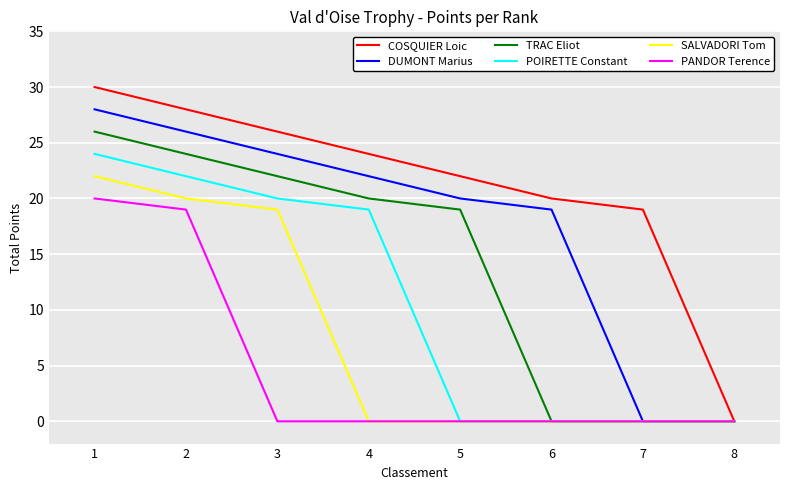

Which category has the highest value in the POIRETTE Constant series?

1